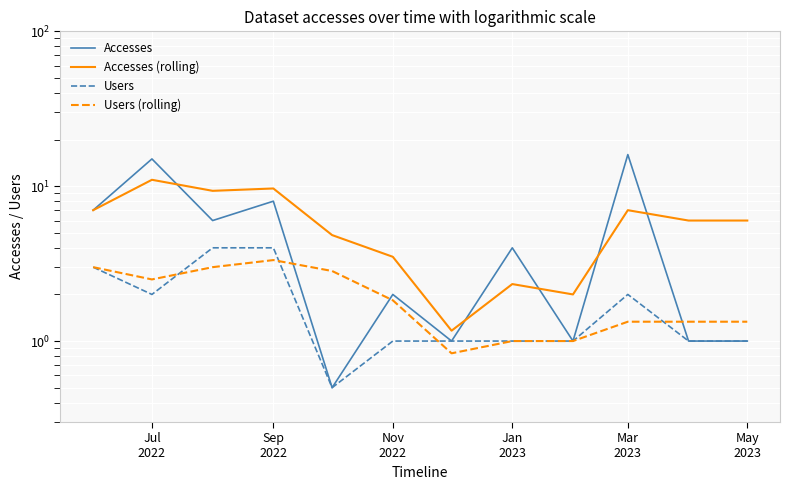

How many series are shown in this chart?

4